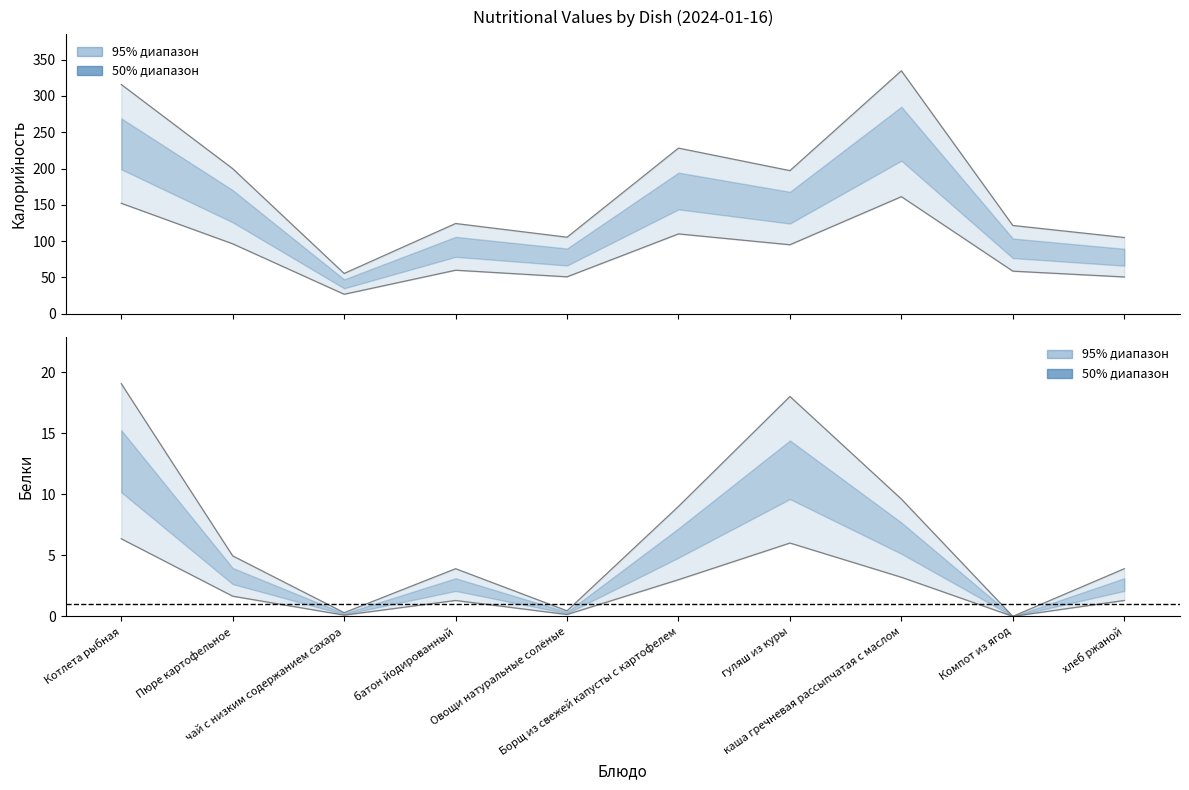

Reading left to right, what are all the values shown in this chart?

Калорийность (верх): 315.9	199.8	55.4	124.2	105.3	228.2	197.1	334.8	121.5	104.9
Калорийность (низ): 152.1	96.2	26.7	59.8	50.7	109.9	94.9	161.2	58.5	50.5
Белки (верх): 19.0	4.9	0.3	3.9	0.4	9.0	18.0	9.6	0.0	3.9
Белки (низ): 6.3	1.6	0.1	1.3	0.1	3.0	6.0	3.2	0.0	1.3